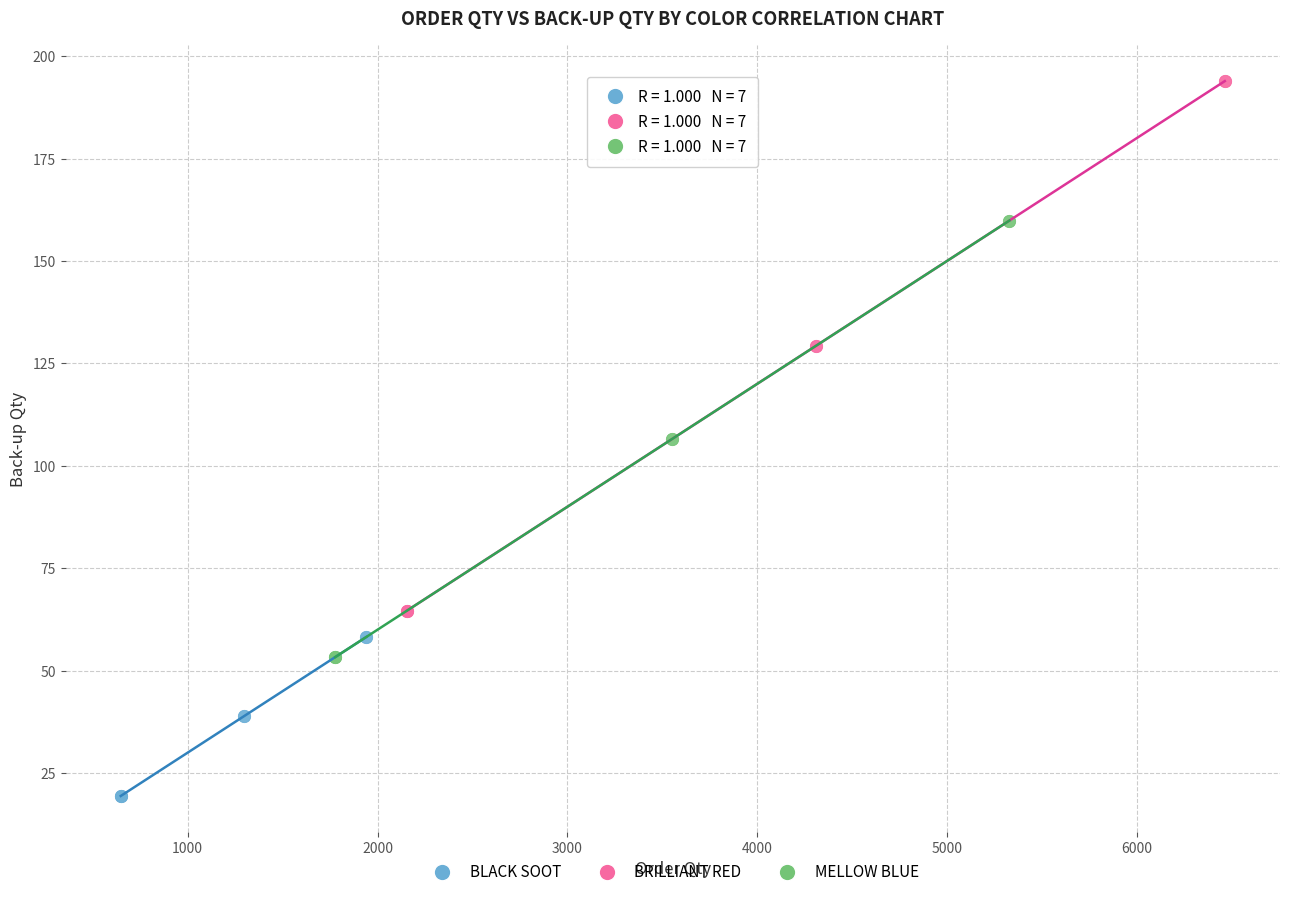

What are all the series names shown in the legend?

BLACK SOOT, BRILLIANT RED, MELLOW BLUE